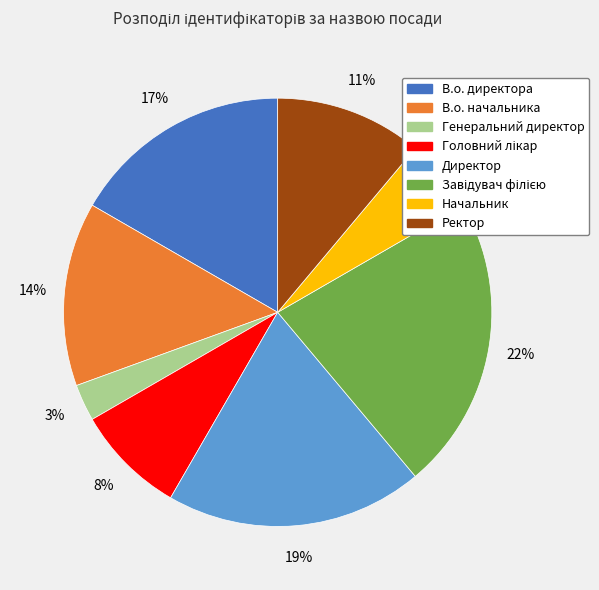

To the nearest percent, what is the difference between the В.о. начальника and Генеральний директор slice percentages?

11%